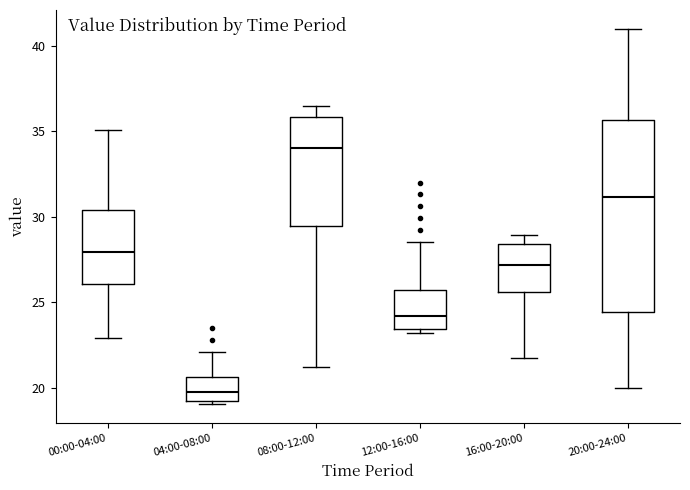

Reading left to right, read every box against the y-axis: the position of its median line, the range the box covers, and the ends of its whiskers. The values are not printed on the chart, so give them approximately, as read against the axis.

00:00-04:00: median 28.0, box 26.0 to 30.5, whiskers 23.0 to 35.0
04:00-08:00: median 20.0, box 19.0 to 20.5, whiskers 19.0 (just below the box's lower edge) to 22.0
08:00-12:00: median 34.0, box 29.5 to 36.0, whiskers 21.0 to 36.5
12:00-16:00: median 24.0, box 23.5 to 25.5, whiskers 23.0 to 28.5
16:00-20:00: median 27.0, box 25.5 to 28.5, whiskers 22.0 to 29.0
20:00-24:00: median 31.0, box 24.5 to 35.5, whiskers 20.0 to 41.0